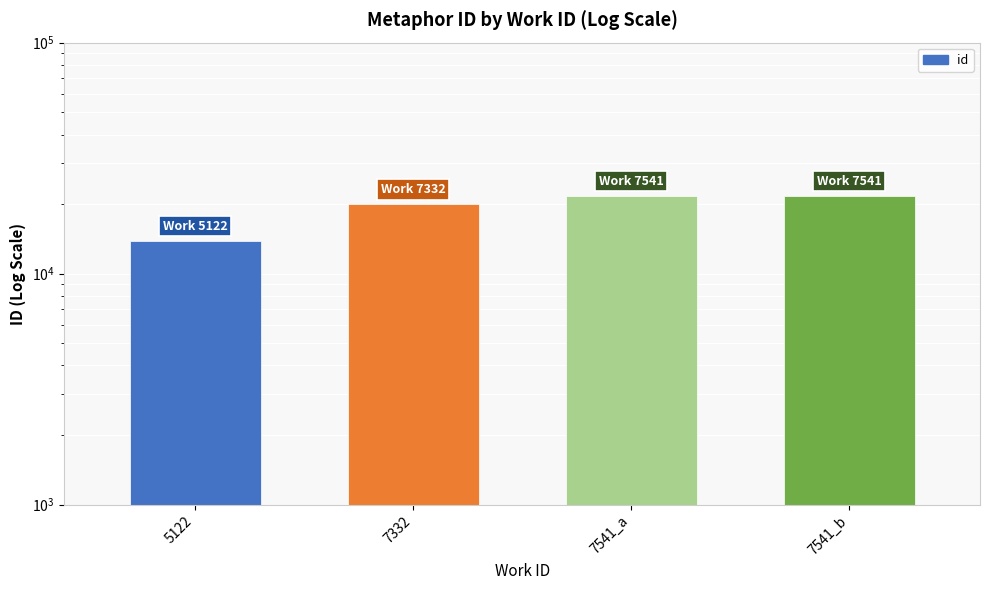

List the labels in order of value, largest first.

7541_b, 7541_a, 7332, 5122